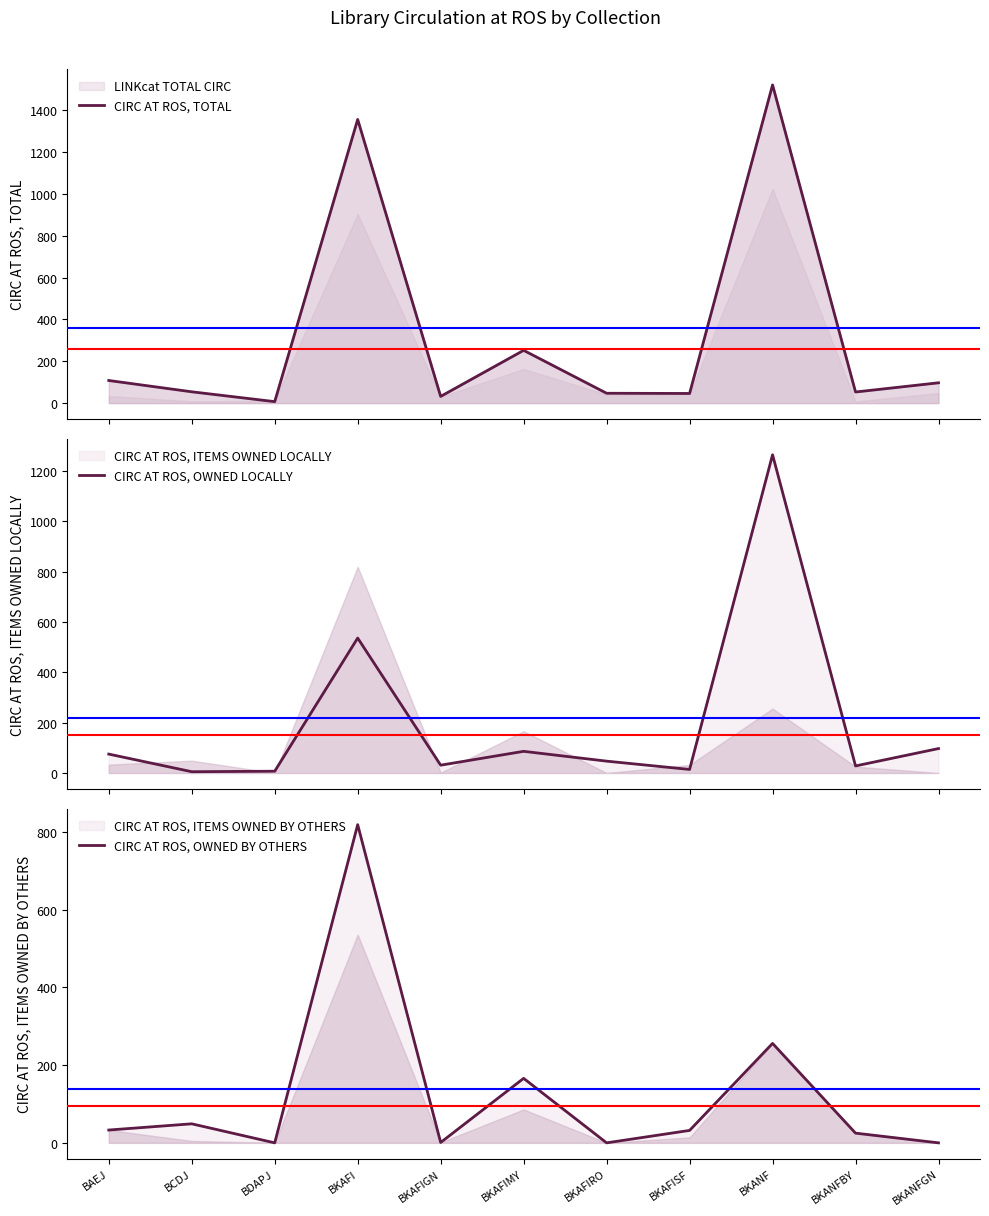

What is the label of the 6th point from the right?

BKAFIMY